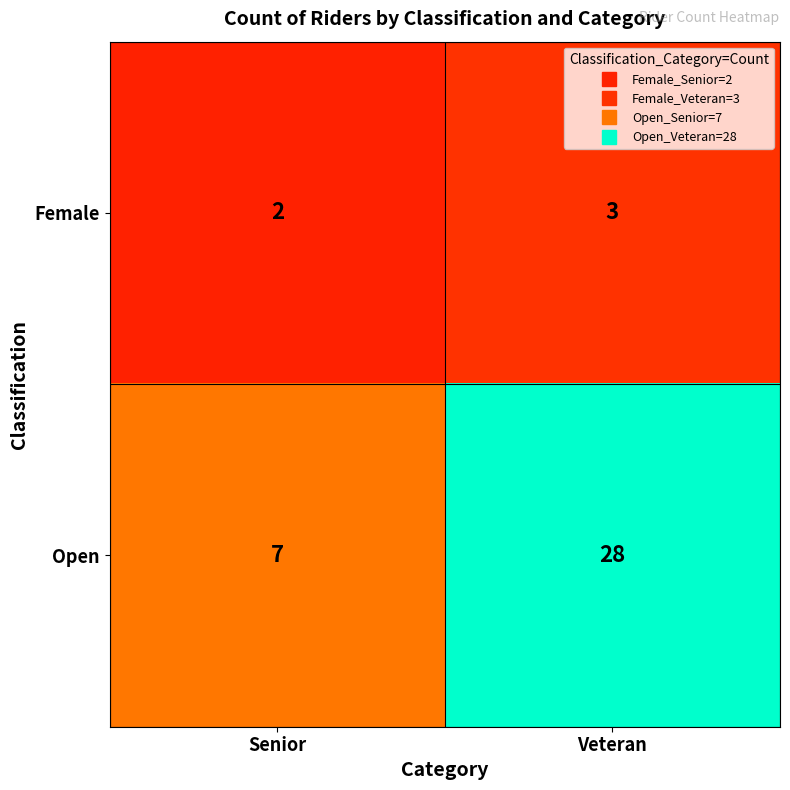

Which series has the widest spread of values?

Open